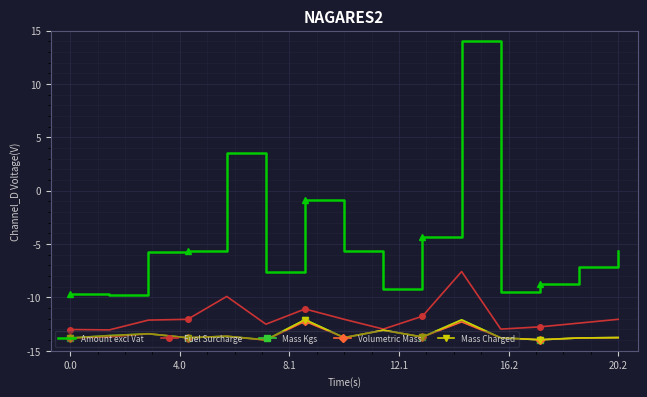

What is the sum of the Fuel Surcharge values at 7 and 11?

-25.0